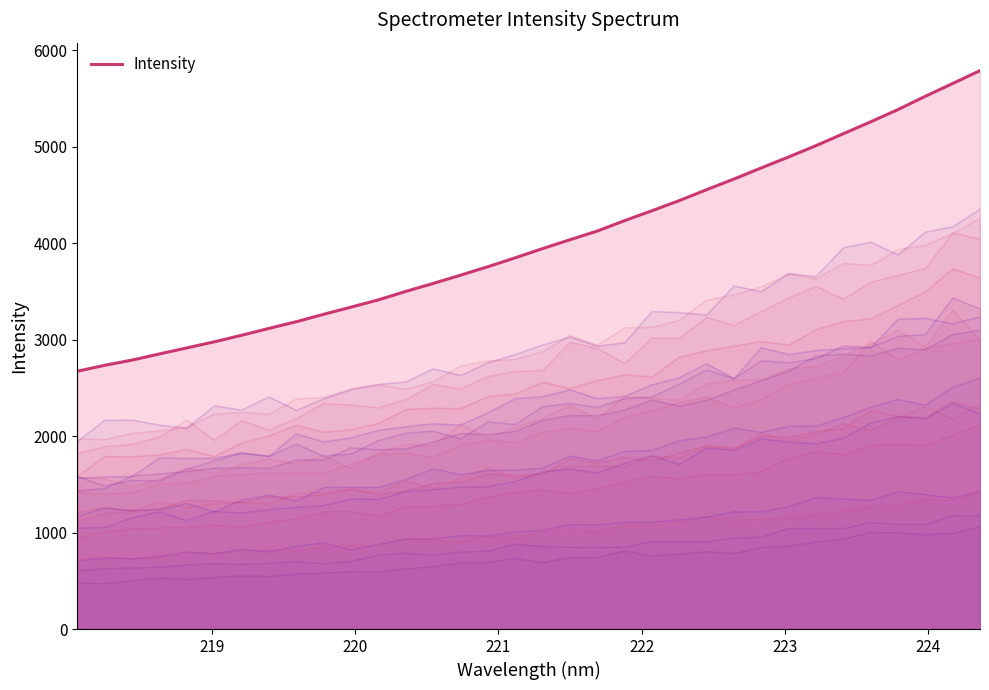

True or false: there are more than 2 points higher than both neighbors.

False